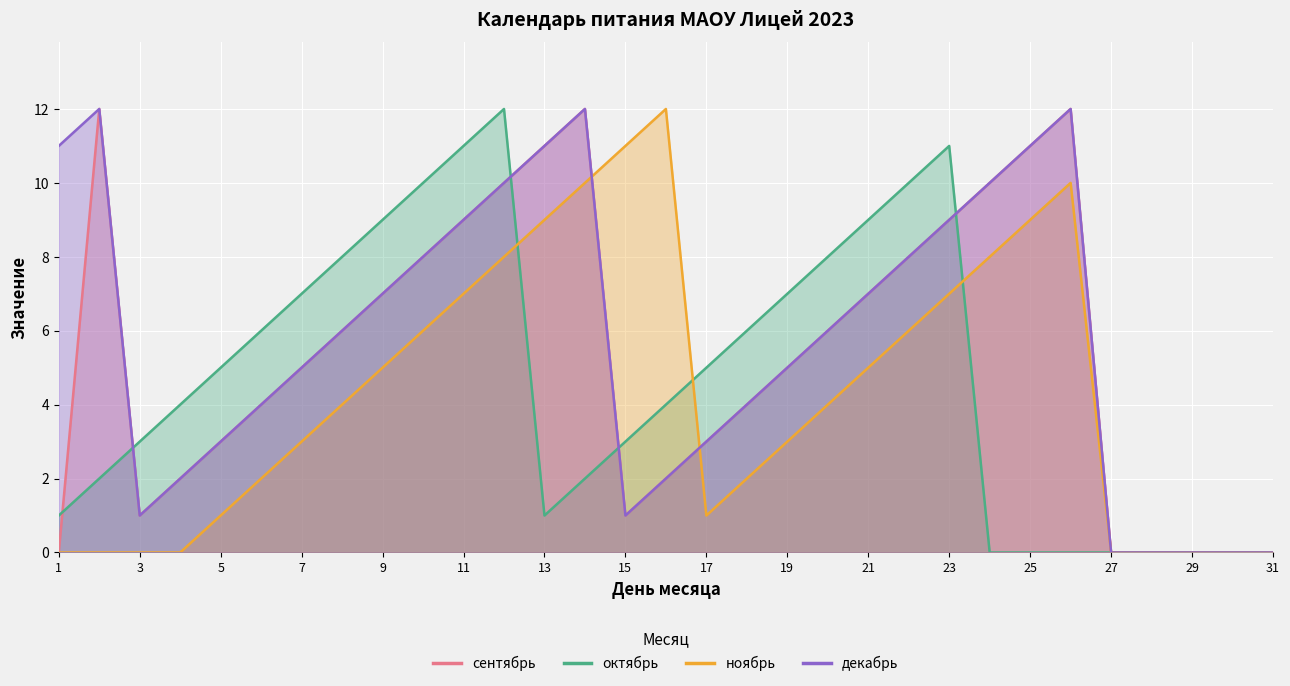

Which series has the widest spread of values?

сентябрь